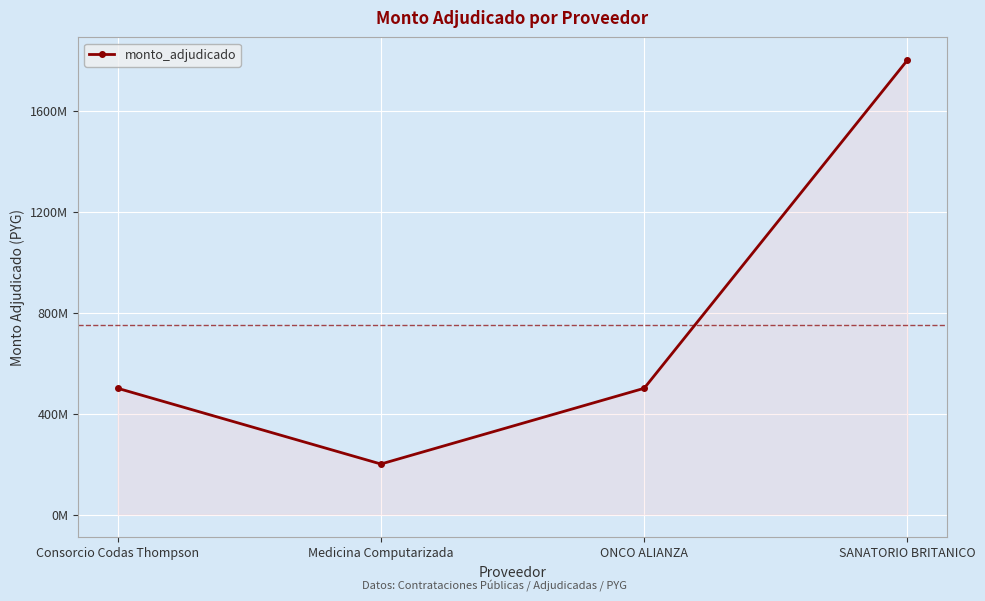

Does the chart have visible grid lines?

Yes